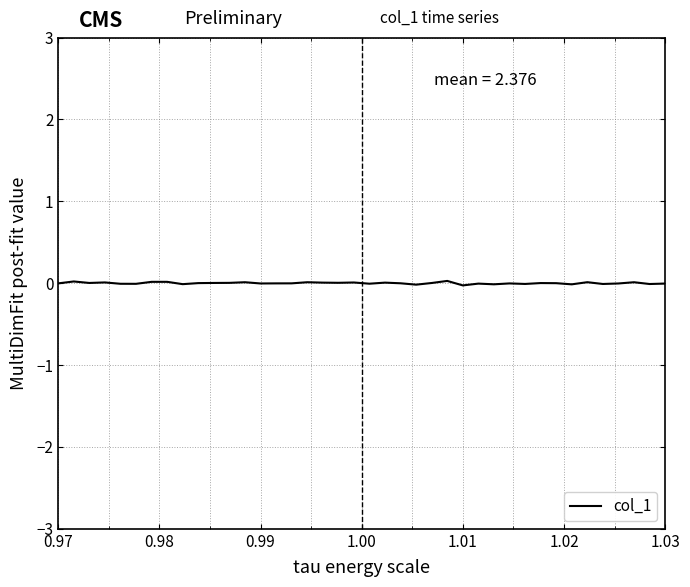

How many categories are shown in the chart?

40